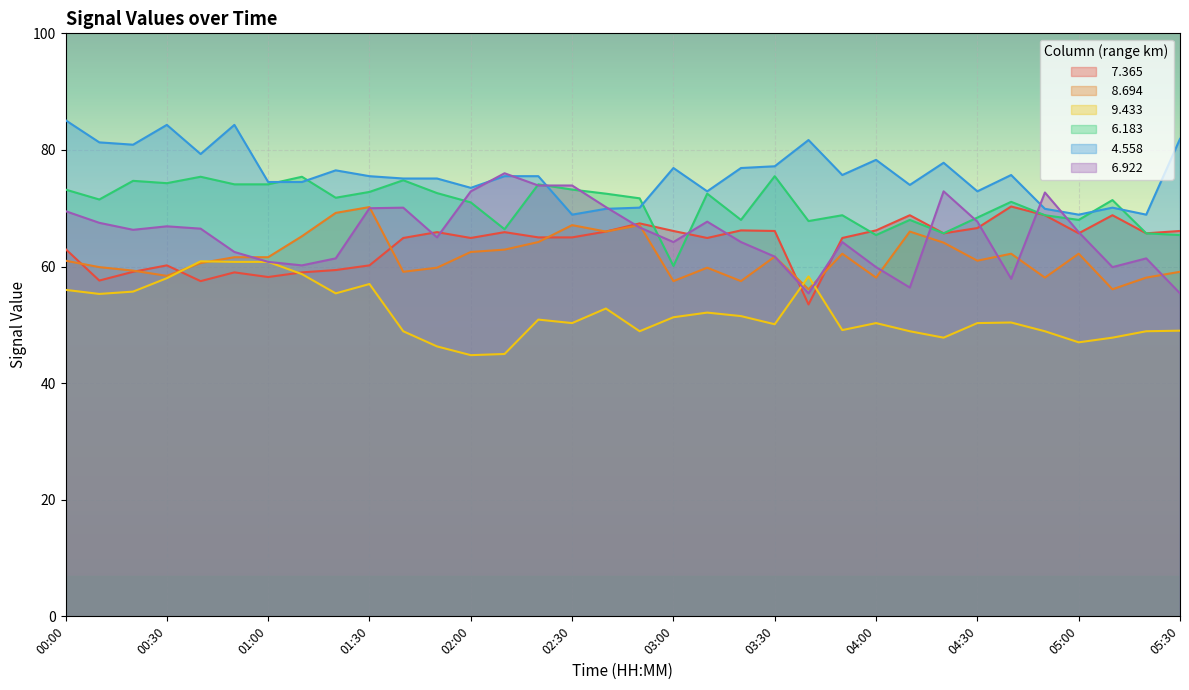

At 01:40, list the series in order from smallest to largest.

  9.433,   8.694,   7.365,   6.922,   6.183,   4.558